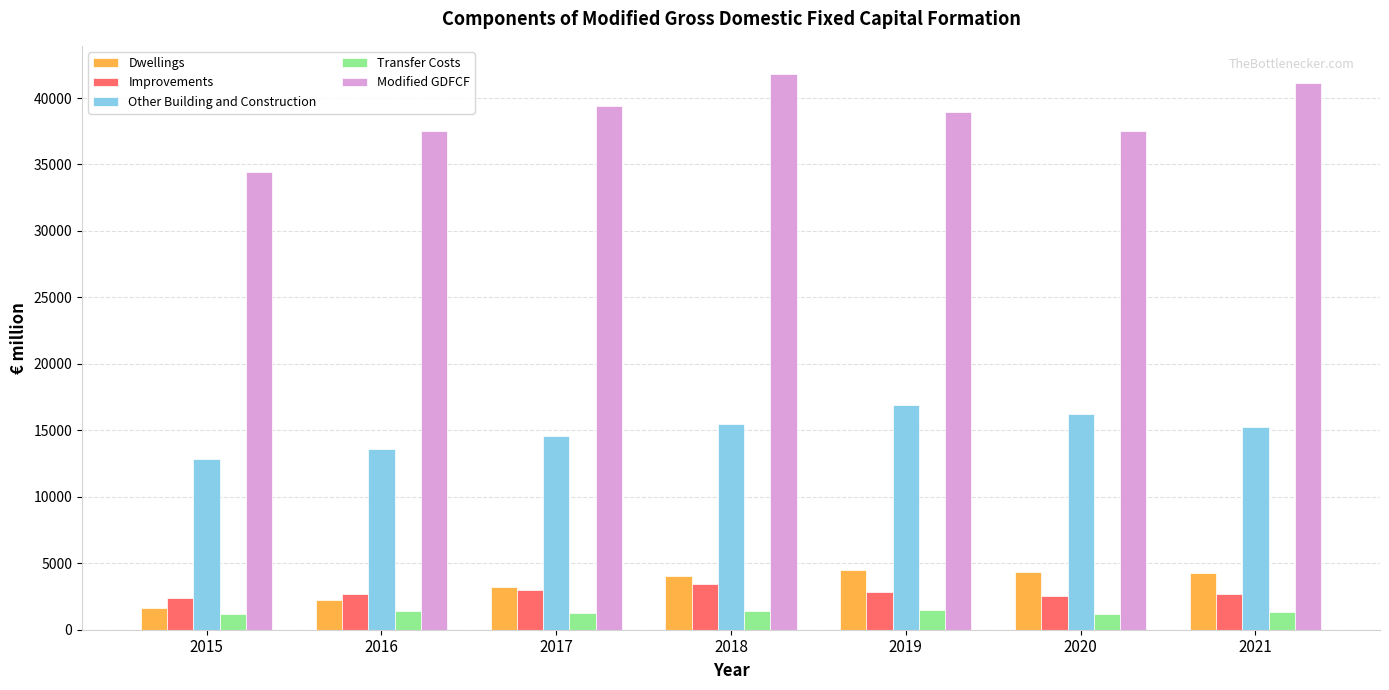

What is the value of the Improvements bar at the 6th from the left?

2573.6